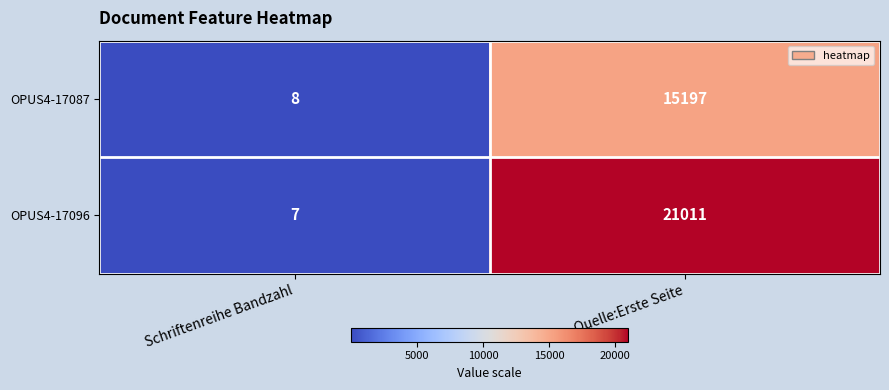

At which category is the sum across all series the highest?

Quelle:Erste Seite